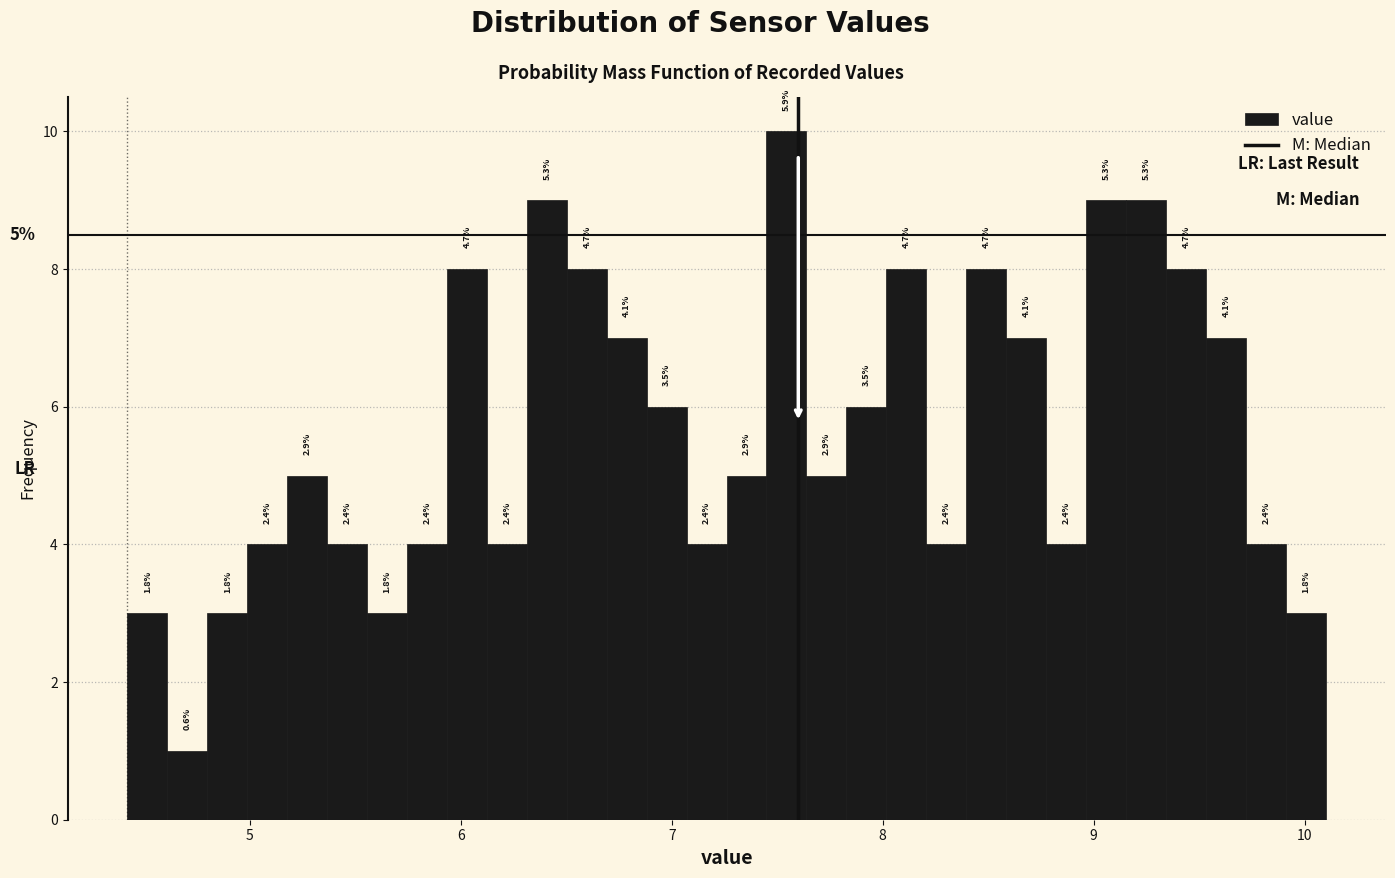

Read against the x-axis, roughly where is the centre of the tallest bar?

7.5